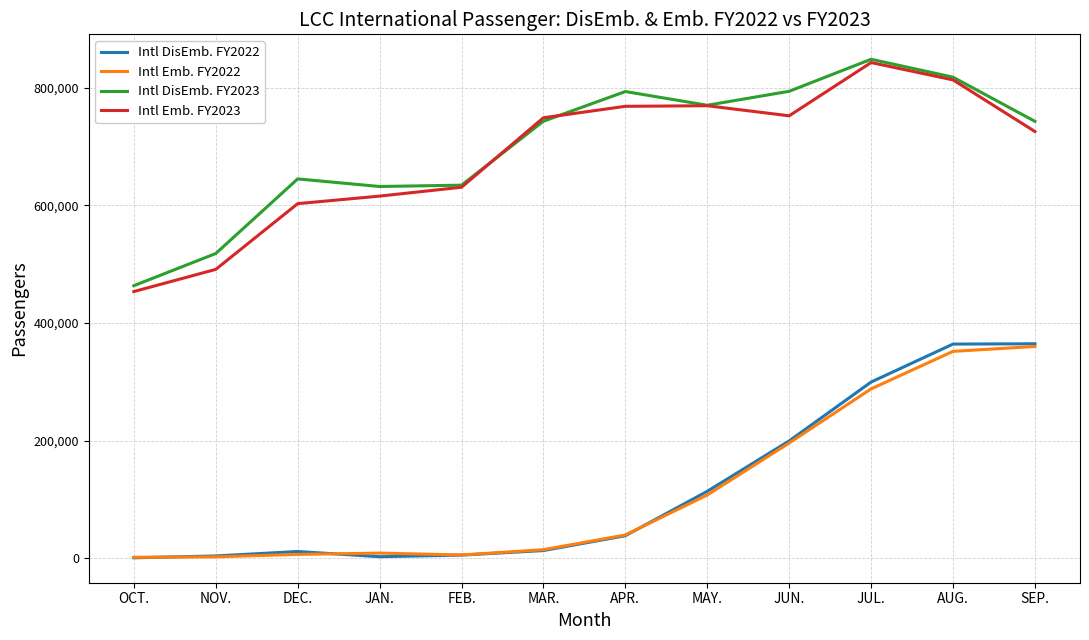

True or false: Intl Emb. FY2022 and Intl DisEmb. FY2023 cross at least once.

False